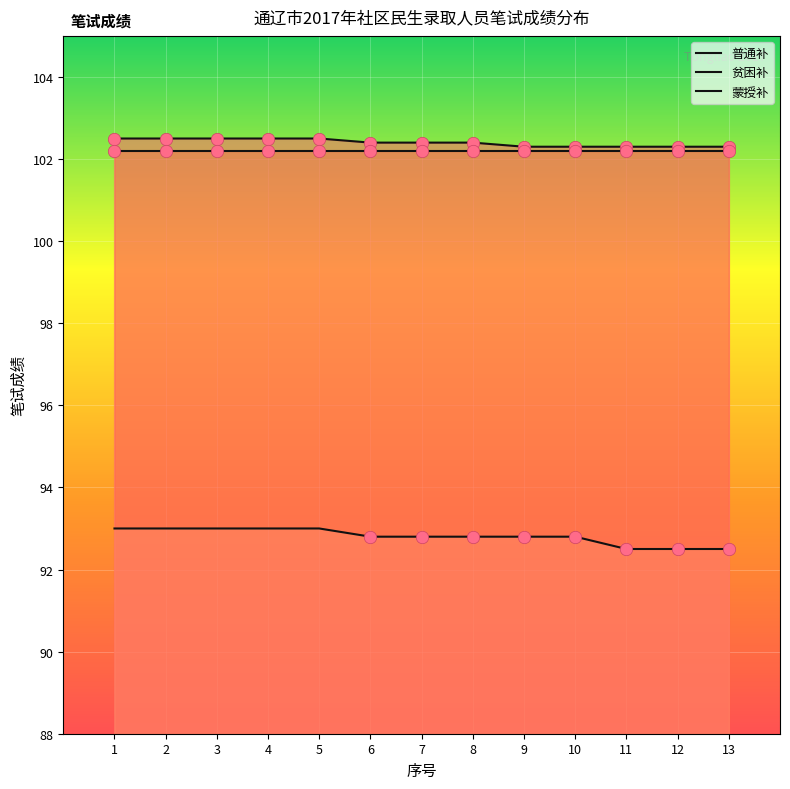

Which series contains the lowest Y value?

贫困补